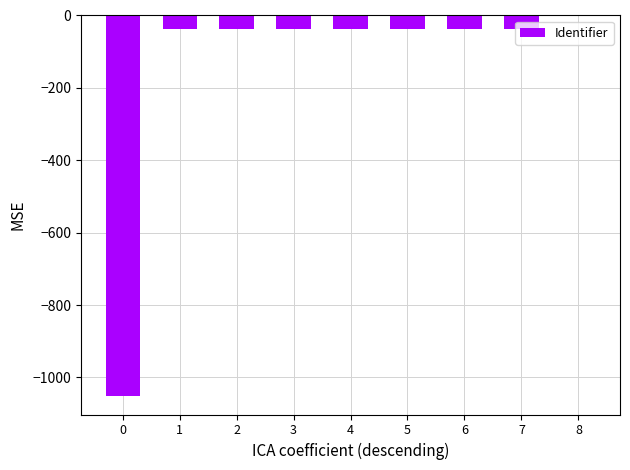

Reading right to left, what are all the values shown in this chart?

8=0.0	7=-36.7	6=-36.7	5=-36.7	4=-36.7	3=-36.7	2=-36.7	1=-36.7	0=-1050.0